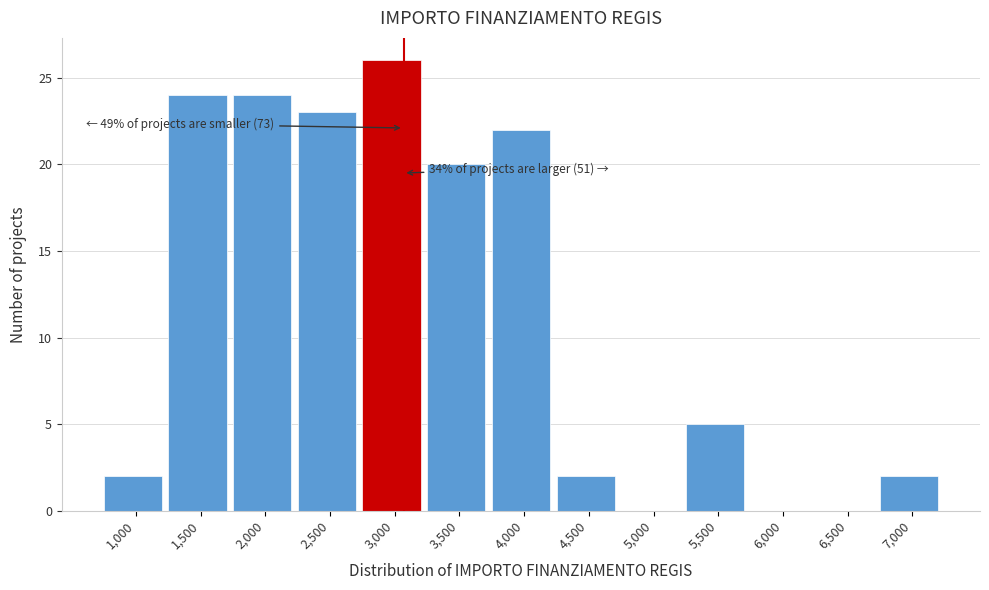

Reading left to right, list all the values displayed in this chart.

1,000=2	1,500=24	2,000=24	2,500=23	3,000=26	3,500=20	4,000=22	4,500=2	5,000=0	5,500=5	6,000=0	6,500=0	7,000=2